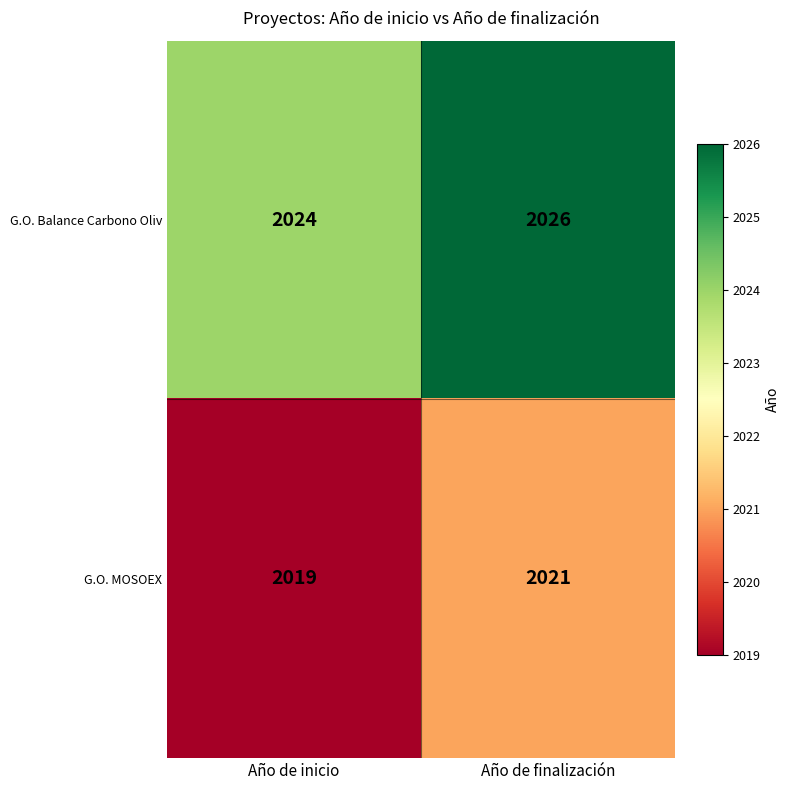

What is the sum of the G.O. MOSOEX values at Año de inicio and Año de finalización?

4040